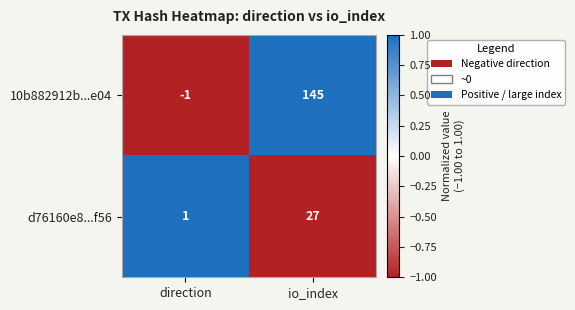

Rank the series by their maximum value, from lowest to highest.

d76160e8...f56, 10b882912b...e04